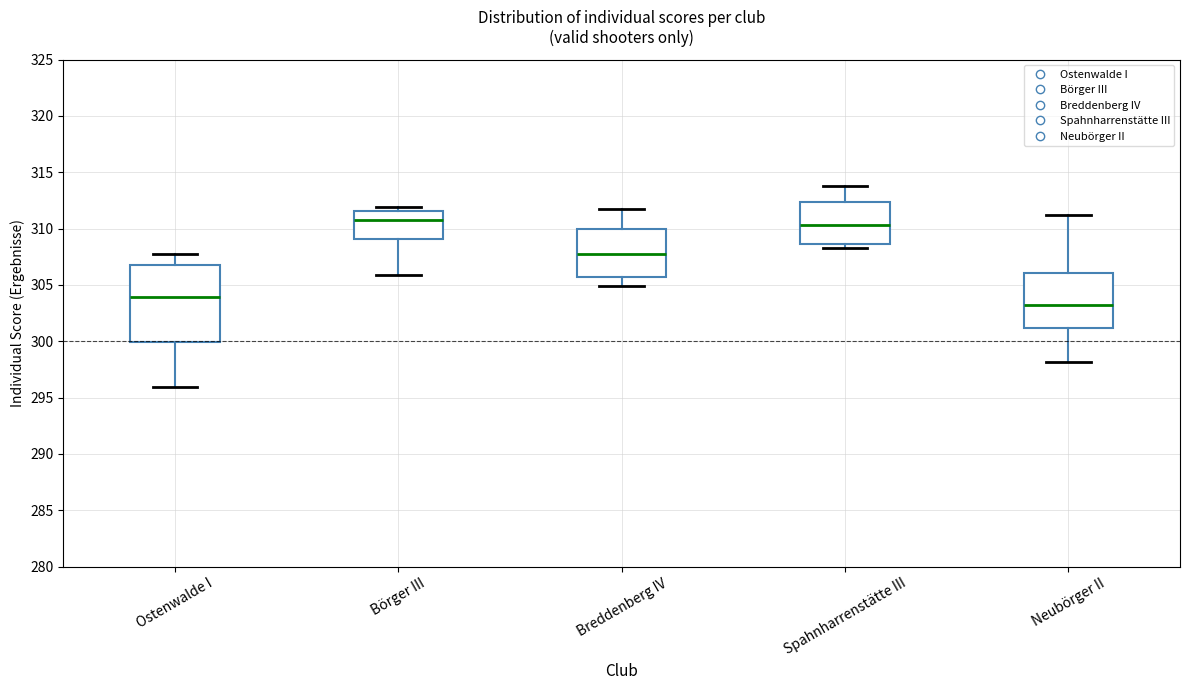

Where is the upper edge of the box for Breddenberg IV on the y-axis? The values are not printed on the chart, so give them approximately, as read against the axis.

310.0